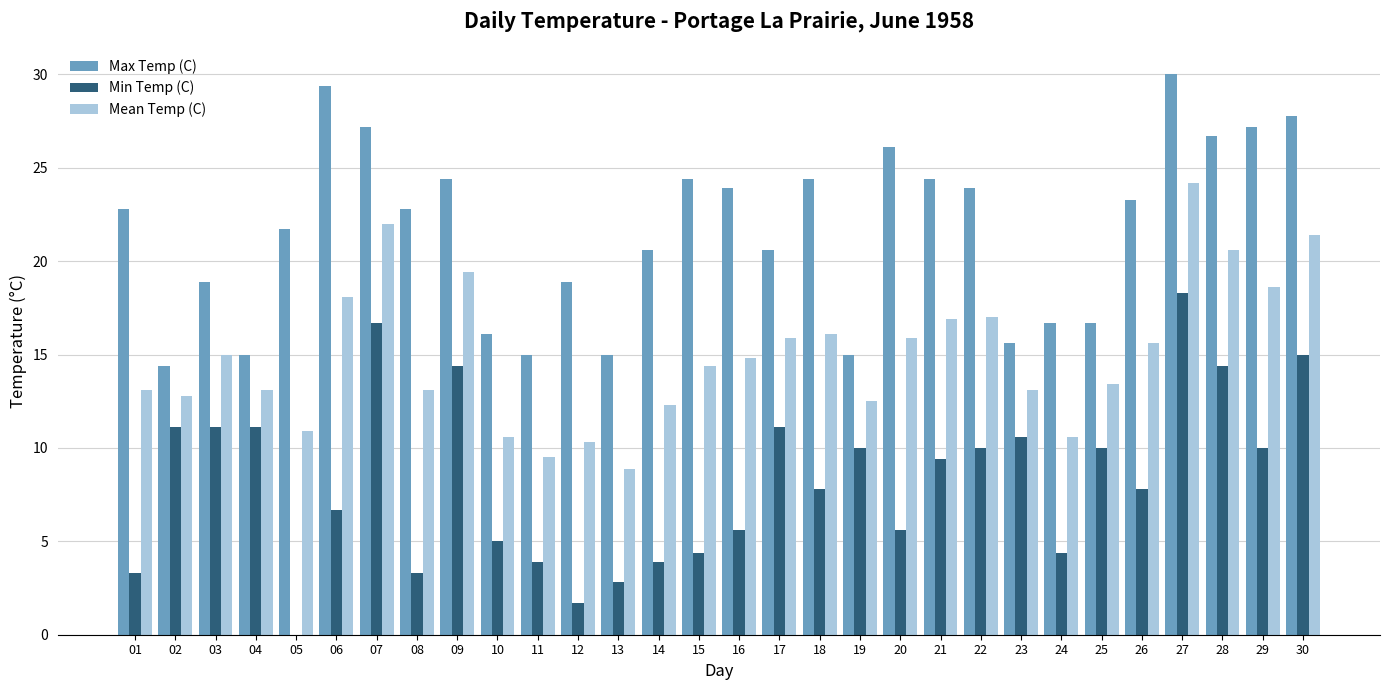

Which series has the largest total across all categories?

Max Temp (C)